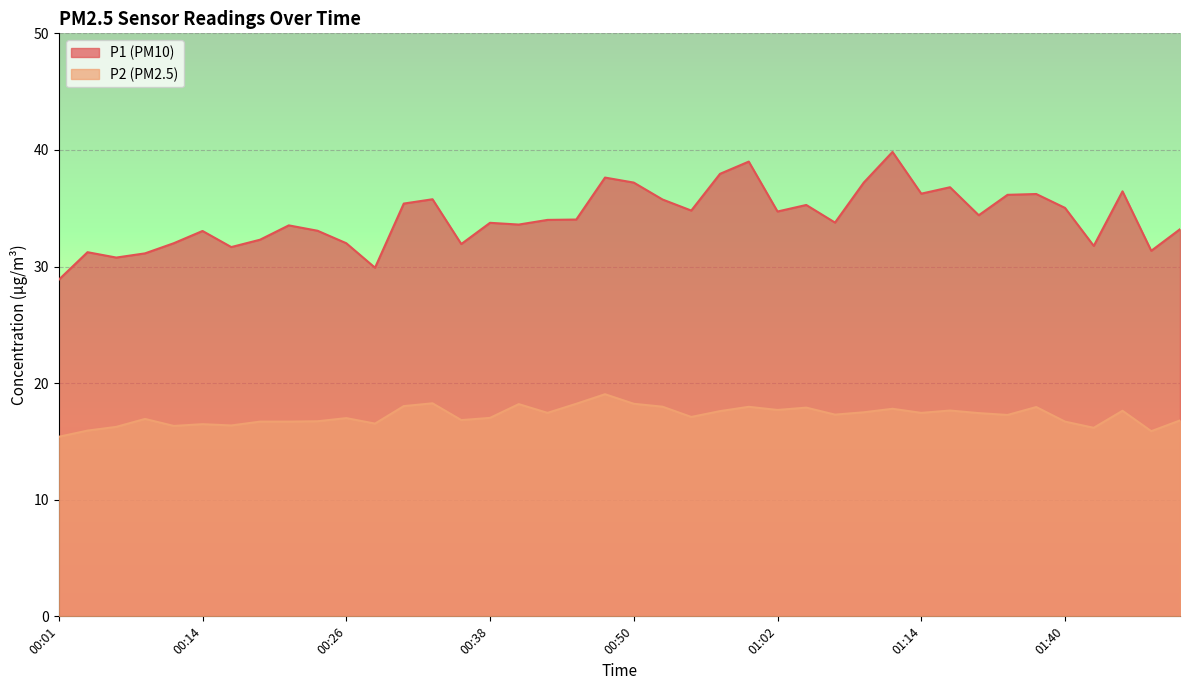

How many data points in P2 are above 17?

23